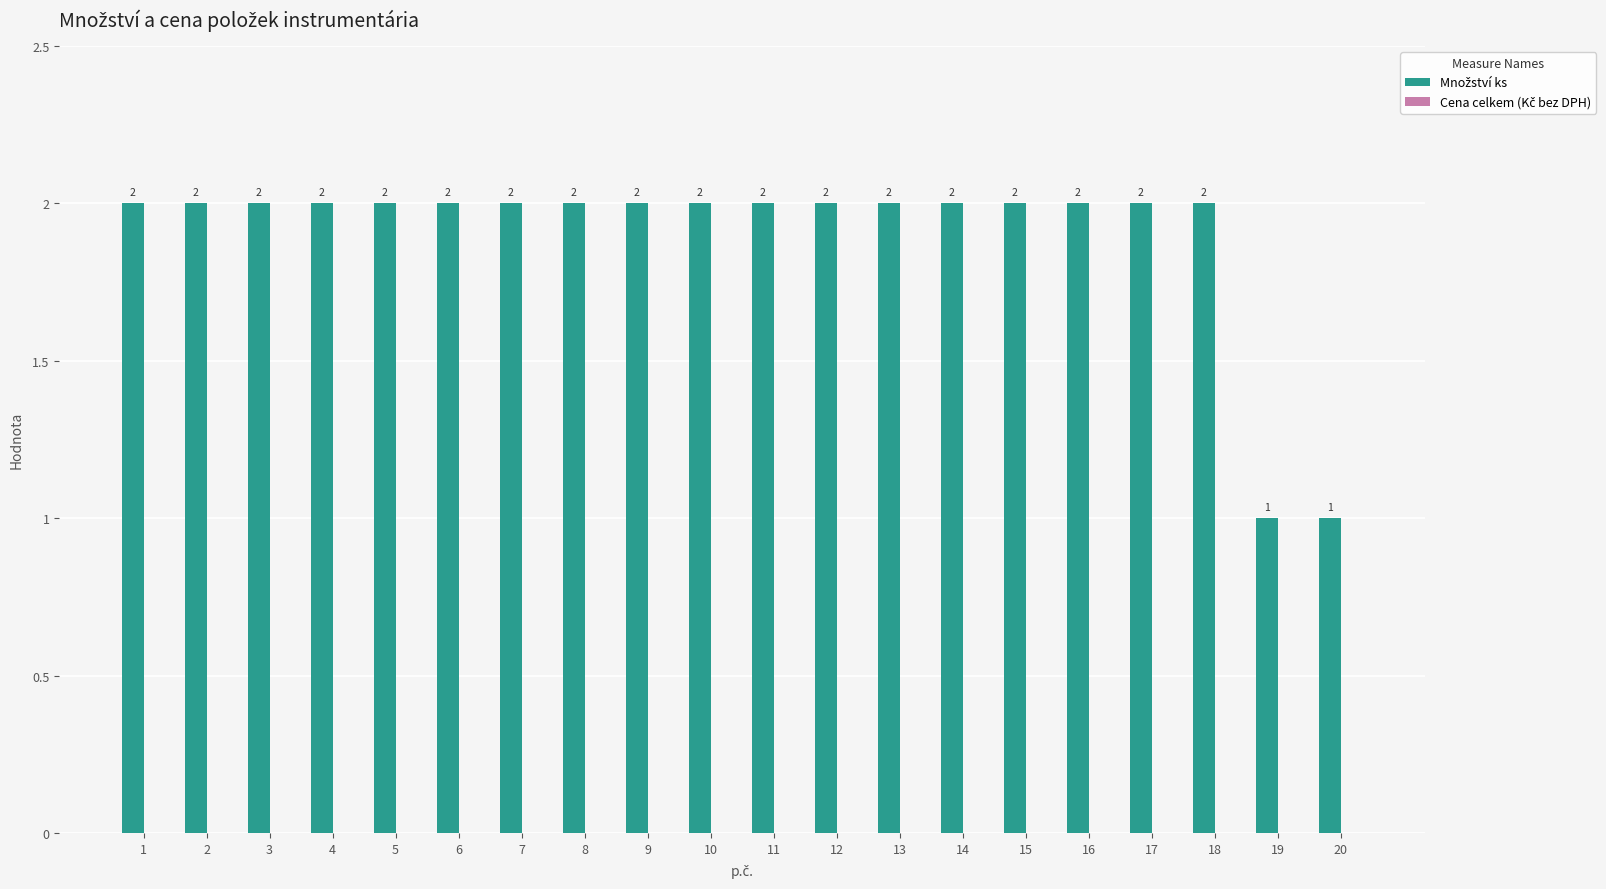

Reading left to right, extract all data points from this chart.

2	2	2	2	2	2	2	2	2	2	2	2	2	2	2	2	2	2	1	1